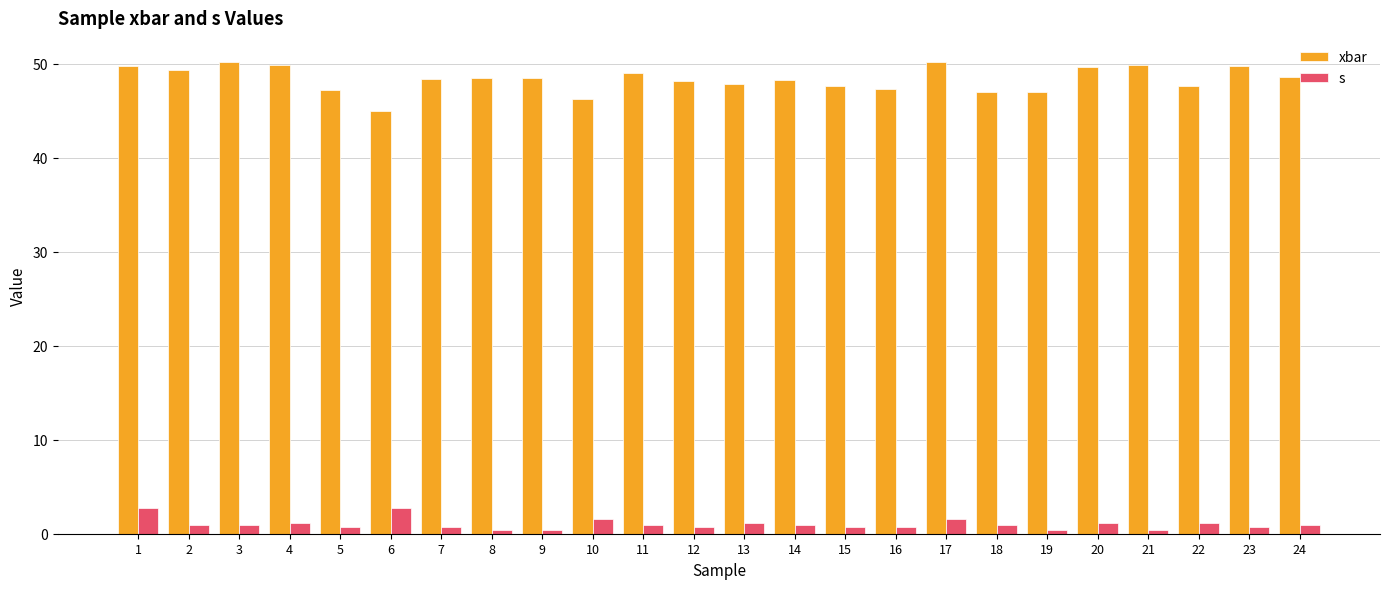

Is the value of xbar at 2 greater than the value of s at 1?

Yes